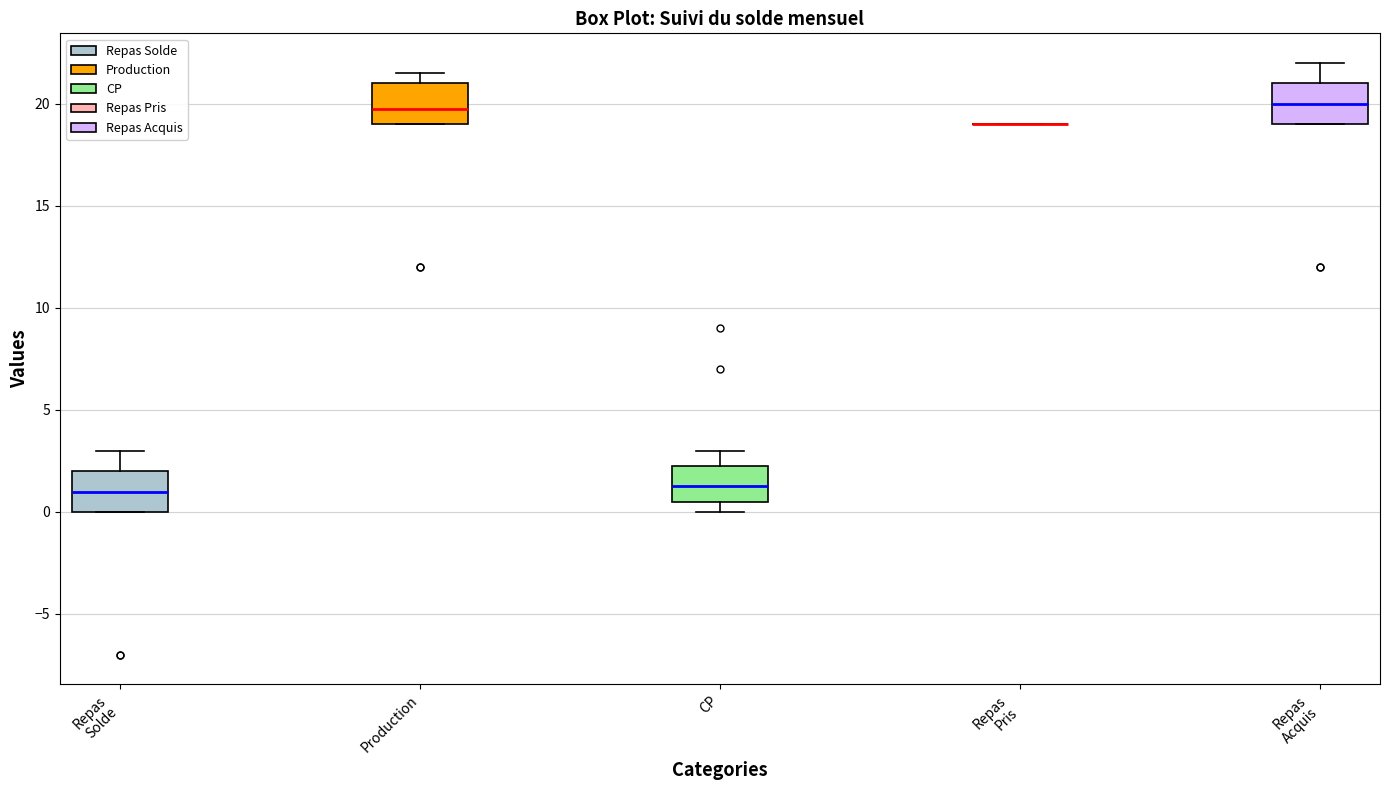

Reading left to right, read every box against the y-axis: the position of its median line, the range the box covers, and the ends of its whiskers. The values are not printed on the chart, so give them approximately, as read against the axis.

Repas Solde: median 1.0, box 0.0 to 2.0, whiskers 0.0 to 3.0
Production: median 20.0, box 19.0 to 21.0, whiskers 19.0 to 21.5
CP: median 1.5, box 0.5 to 2.5, whiskers 0.0 to 3.0
Repas Pris: box collapsed to a line at 19.0, whiskers 19.0 to 19.0
Repas Acquis: median 20.0, box 19.0 to 21.0, whiskers 19.0 to 22.0